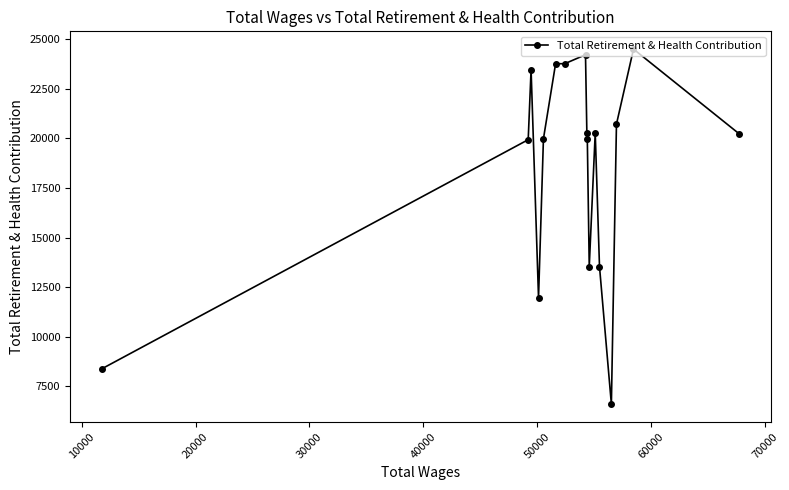

What is the average value?

18529